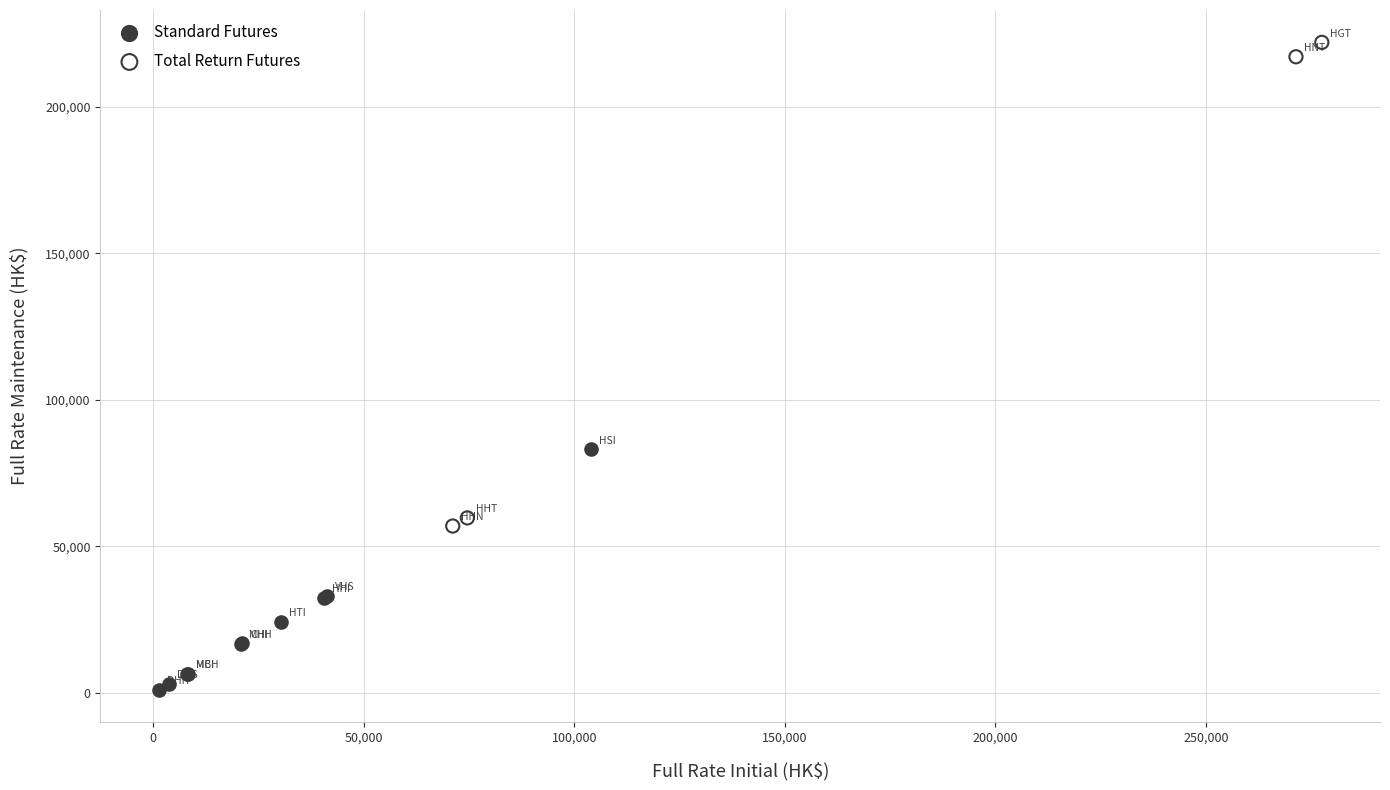

Which series has the largest Y range (max minus min)?

Total Return Futures